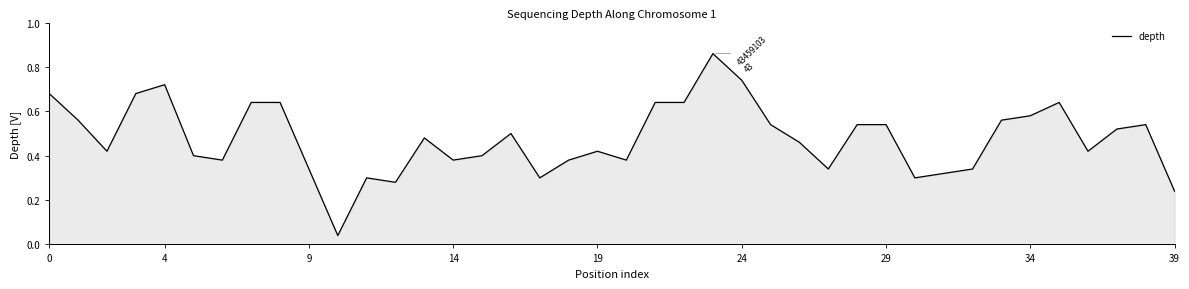

Is this an area chart (filled region under the line)?

Yes